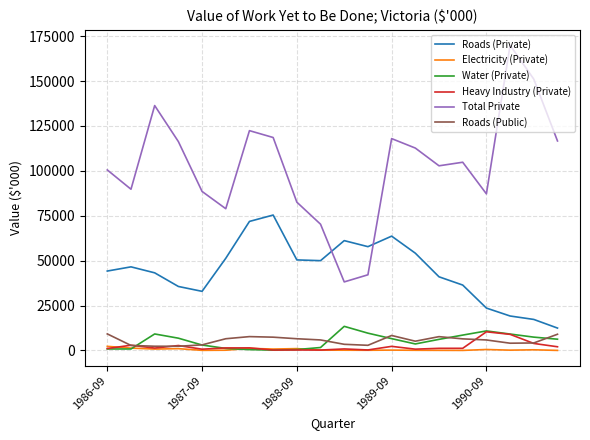

What is the difference between the maximum and minimum values in the Water (Private) series?

13243